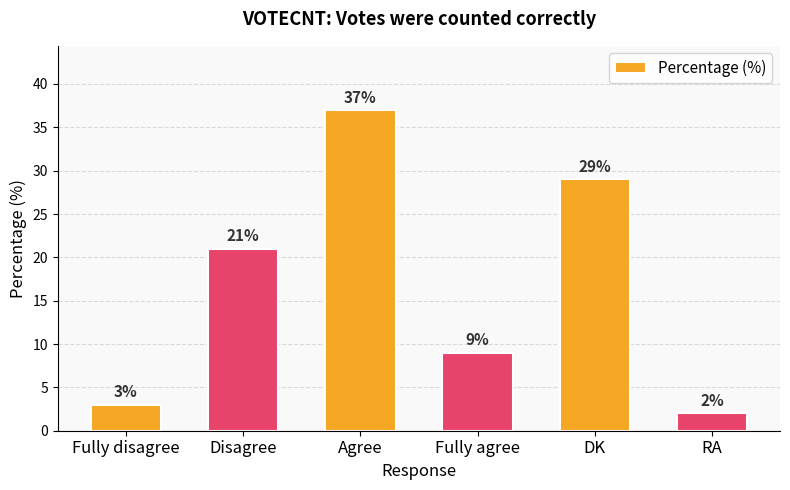

What is the label of the 2nd bar from the left?

Disagree